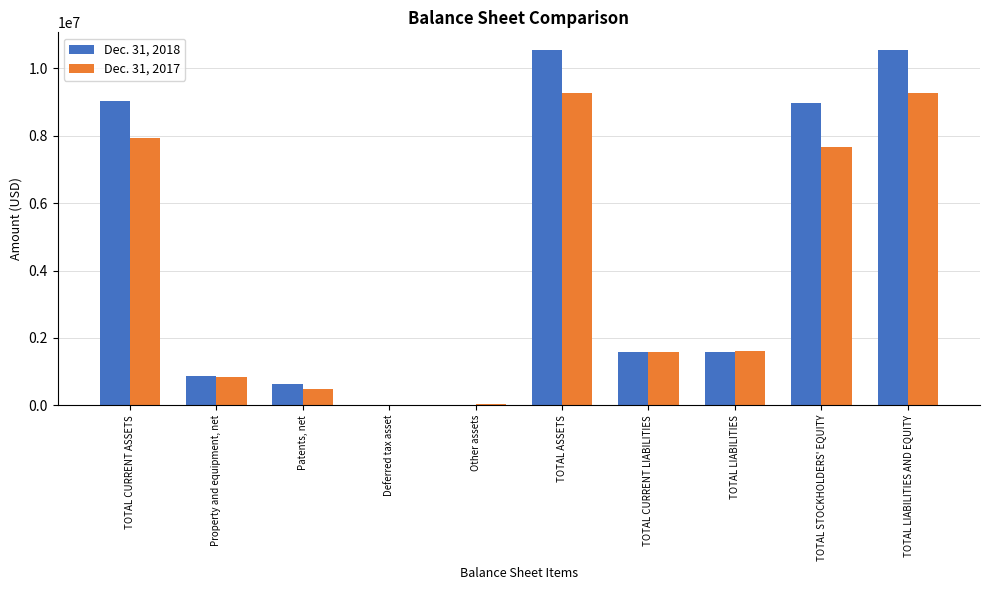

Are the bars grouped side by side (vs. stacked)?

Yes